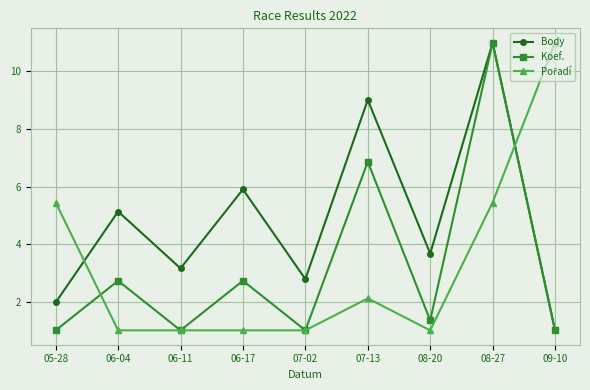

What is the label of the 5th point from the left?

07-02